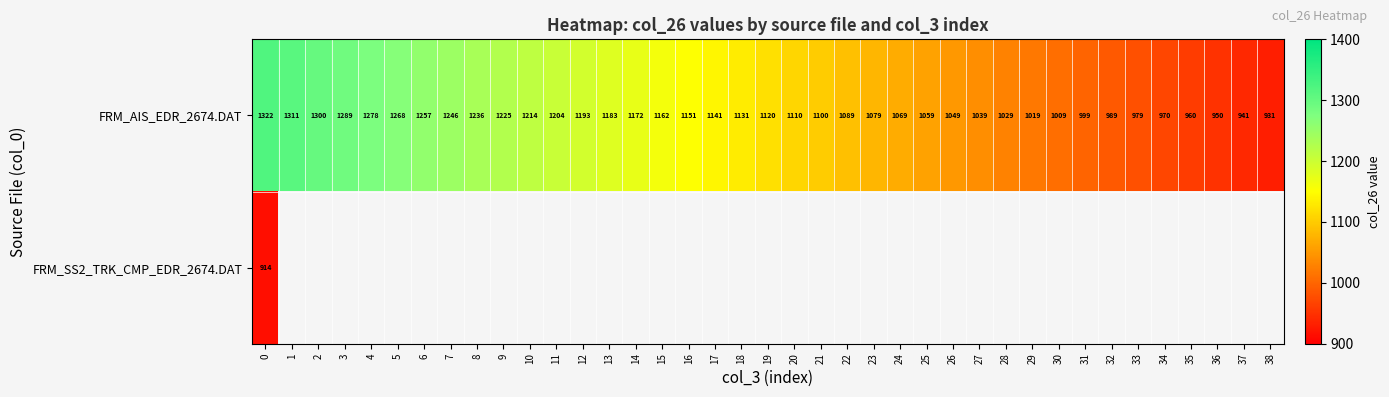

What is the maximum value shown in the chart?

1321.8